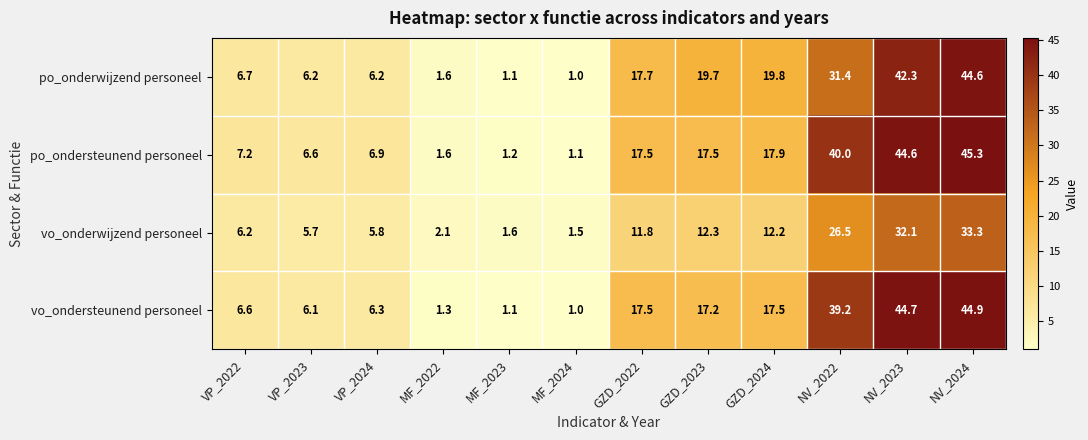

At which category is the sum across all series the highest?

NV_2024